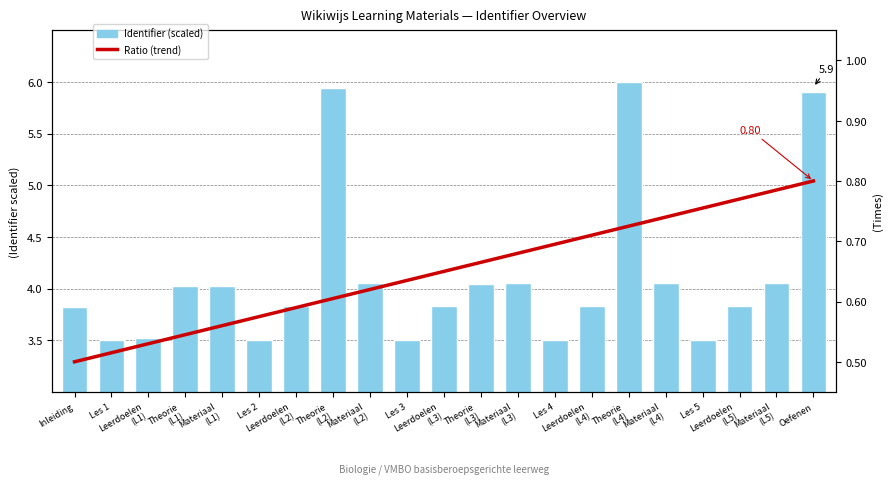

What value does the Ratio (trend) series have at Theorie
(L2)?

0.6